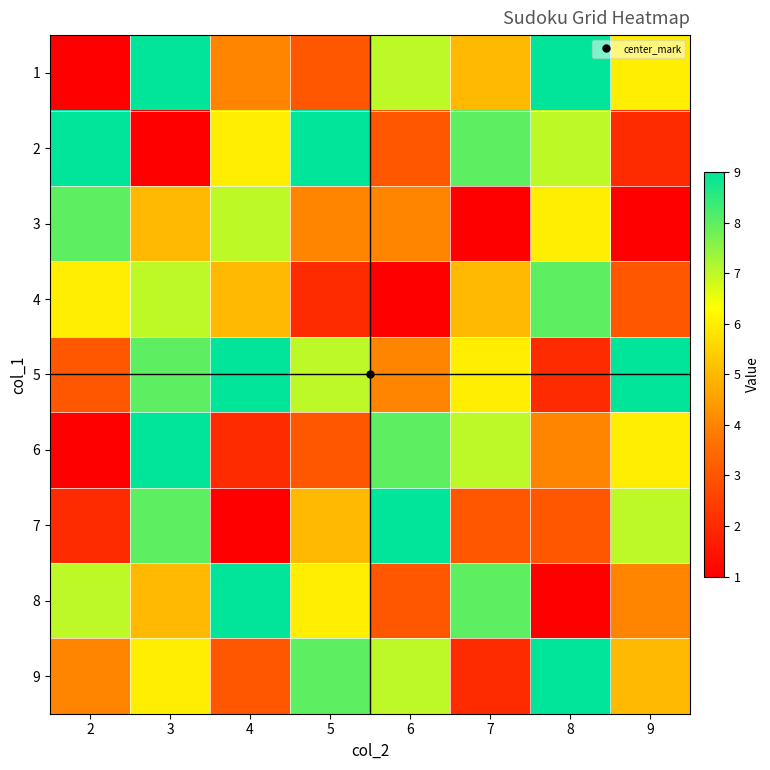

How many categories are shown in the chart?

8